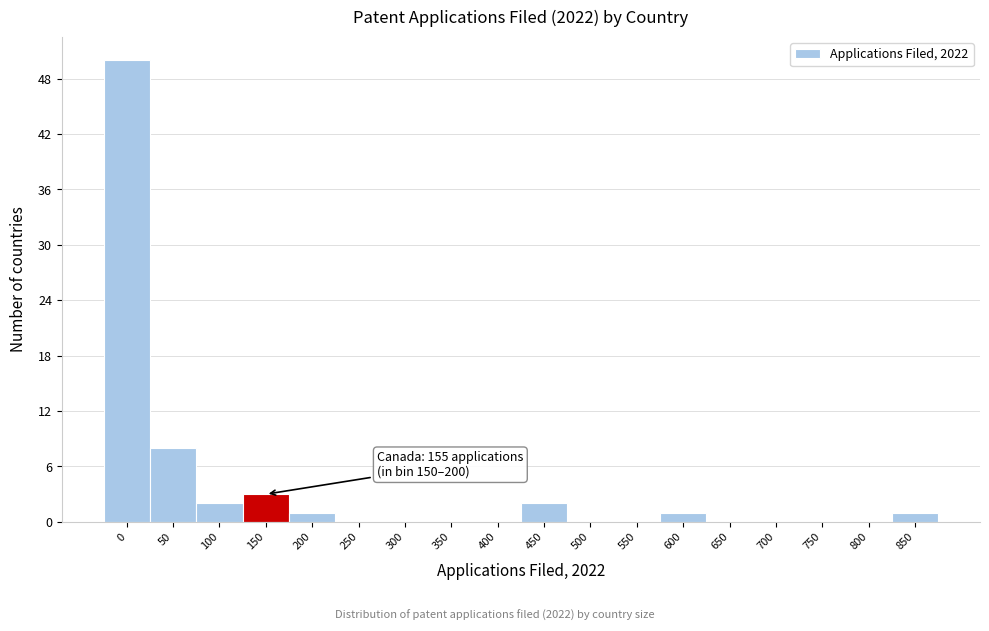

Where is the data nearest to the value 25?

50